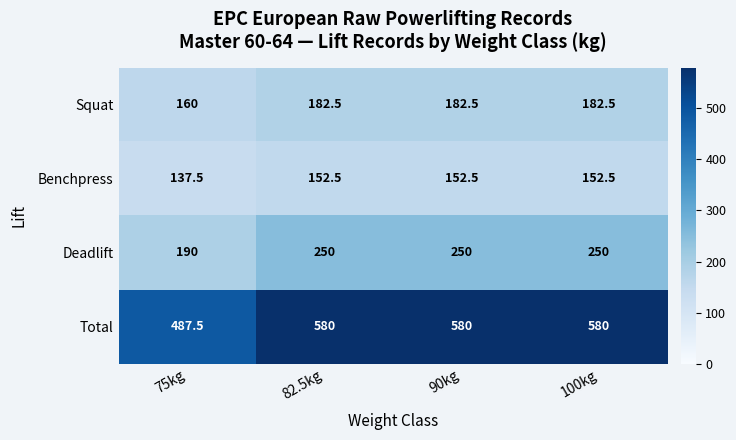

Where is Benchpress nearest to the value 145?

75kg